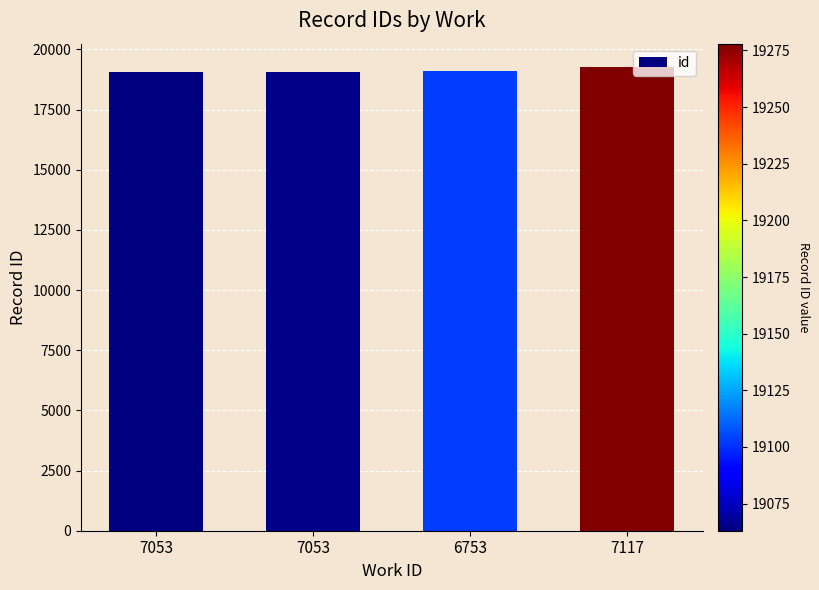

Where does the data first go above 19103?

7117